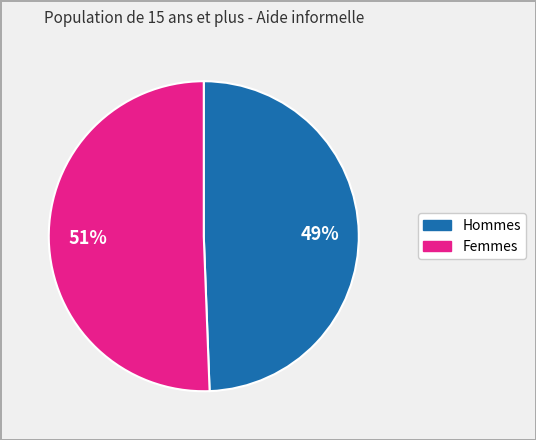

The Femmes slice represents 51% of the pie. True or false?

True